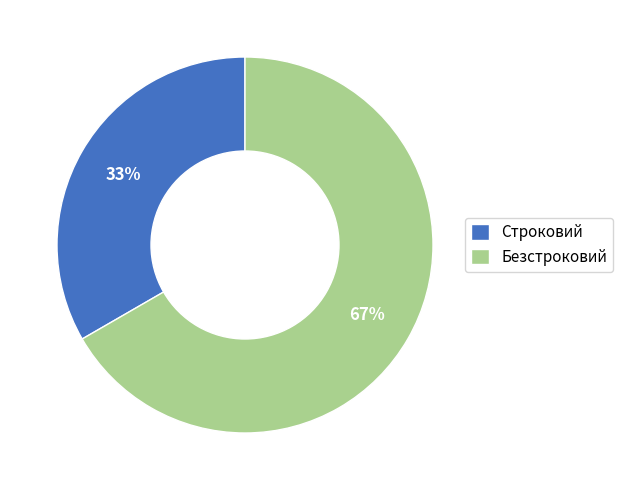

Is it true that Безстроковий is 72% of the pie?

False